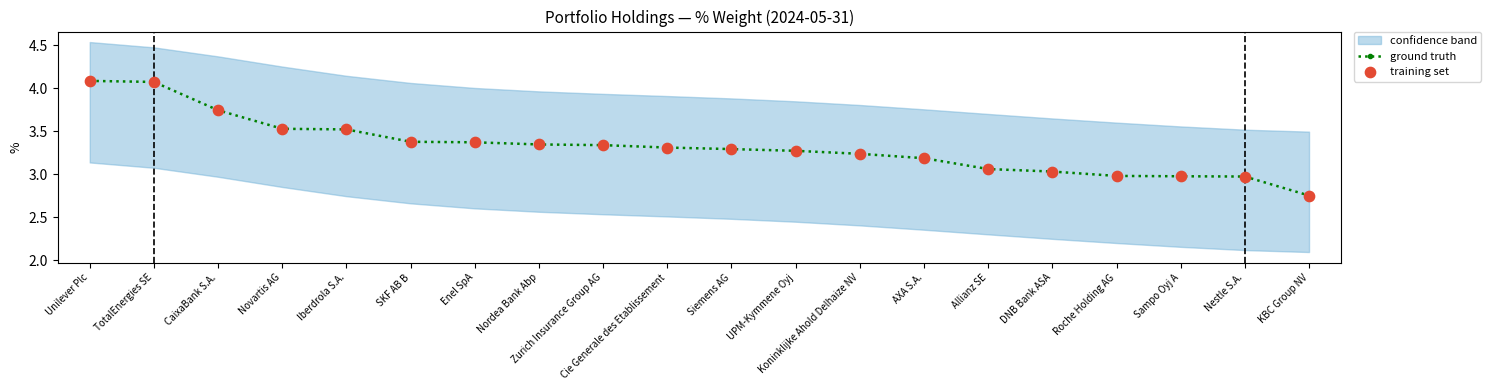

At how many categories does at least one series exceed 2?

20